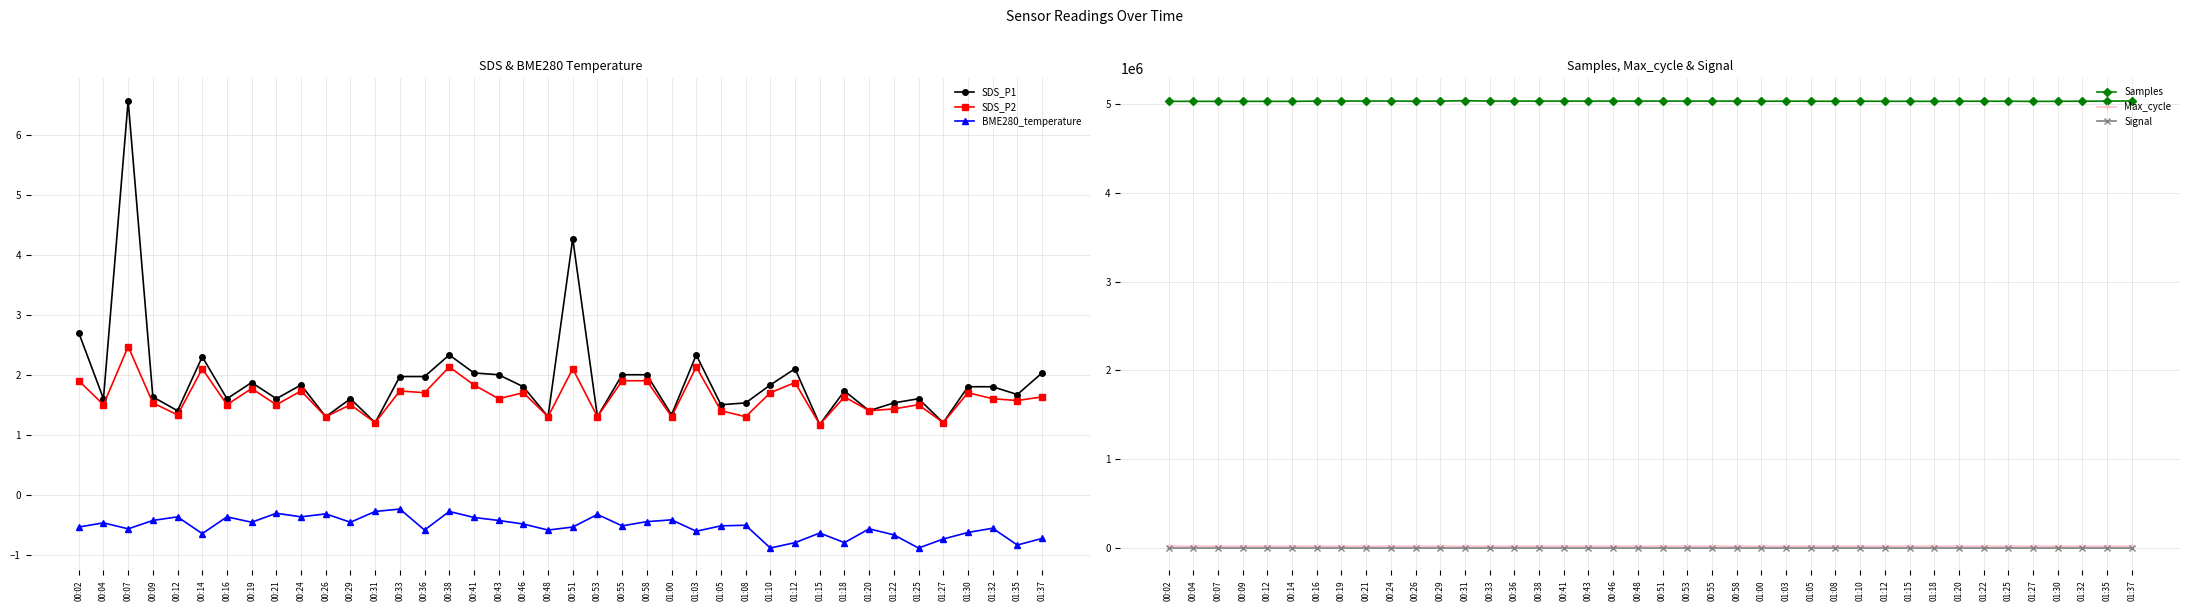

In Signal, how many points are lower than both neighbors (excluding endpoints)?

4